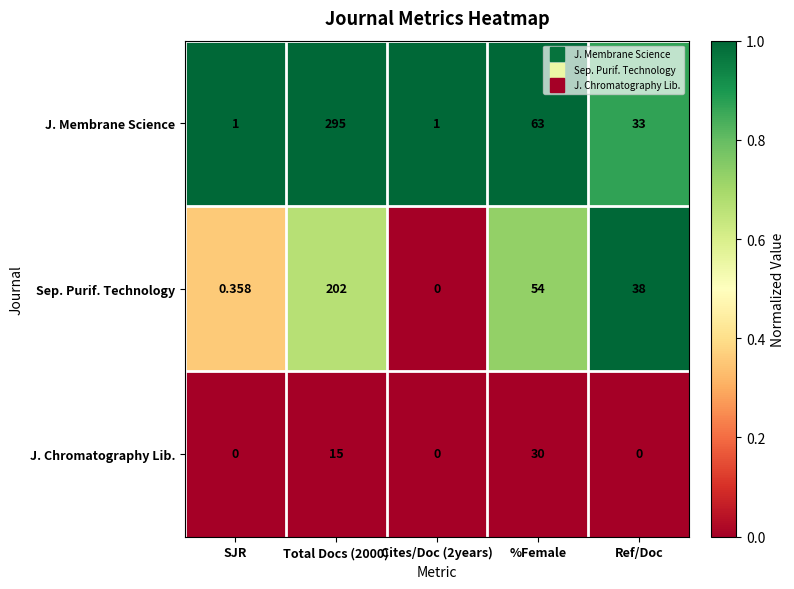

Where is Sep. Purif. Technology nearest to the value 101?

%Female